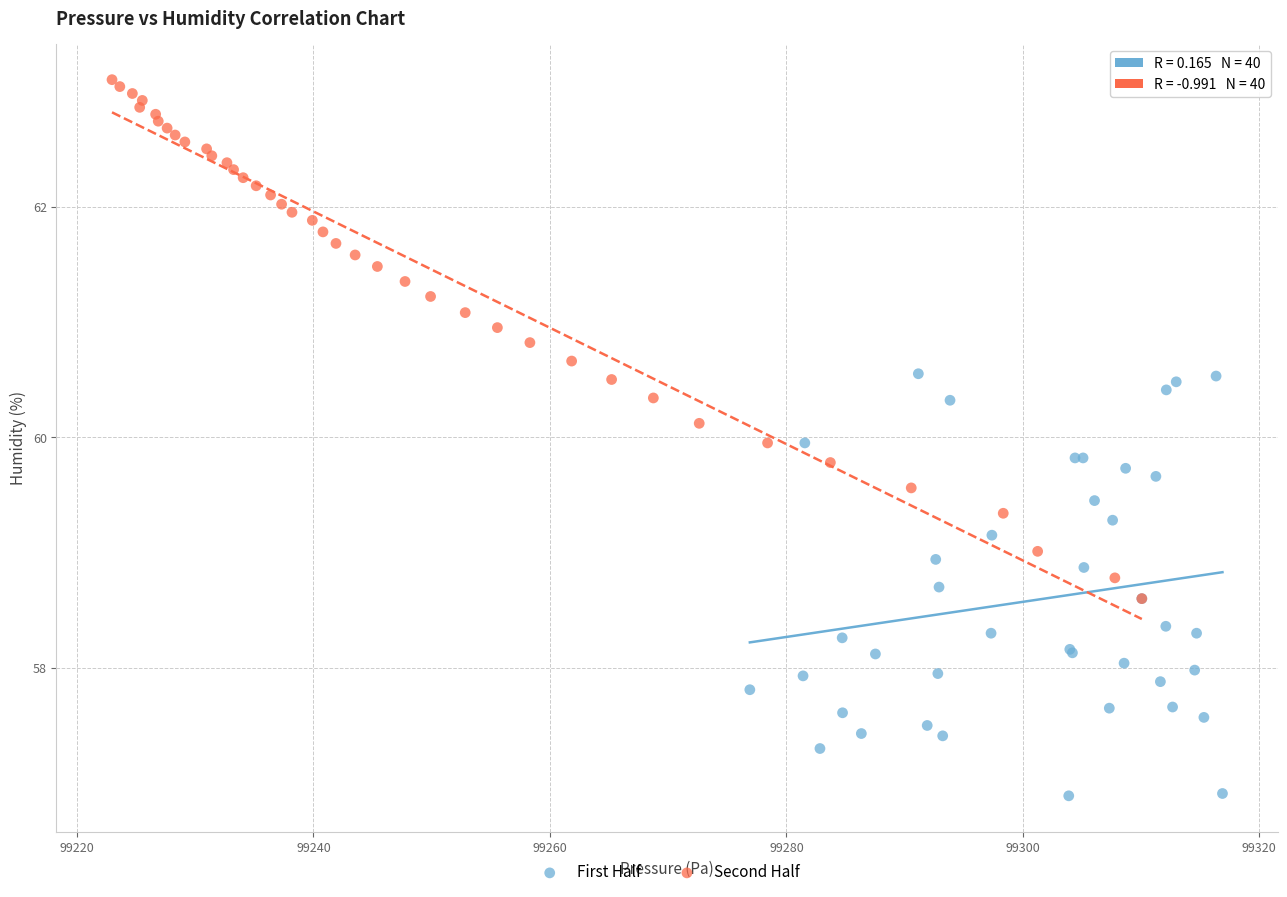

What are all the series names shown in the legend?

First Half, Second Half